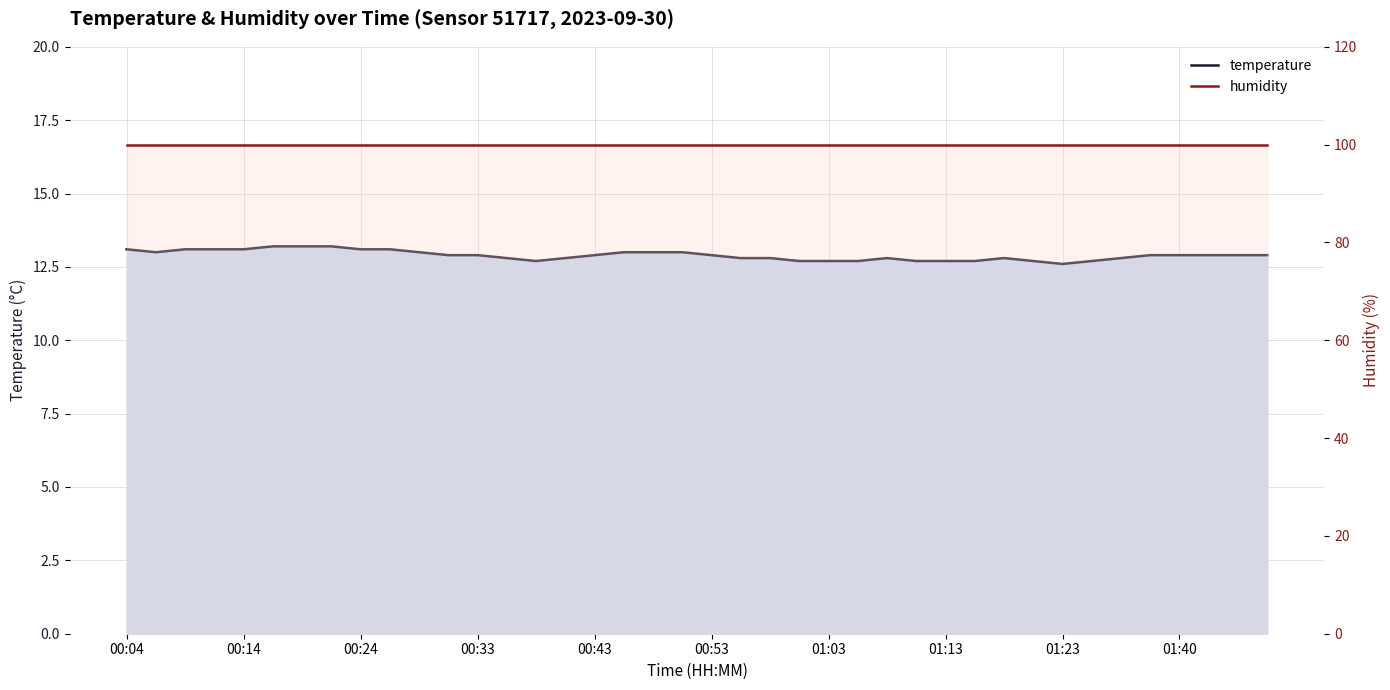

How many temperature values are between 12 and 13?

31